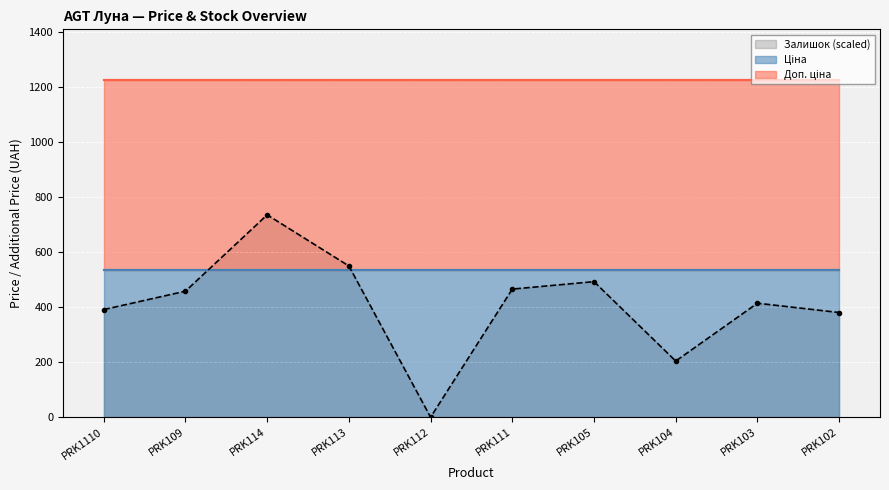

What is the average value?

409.6